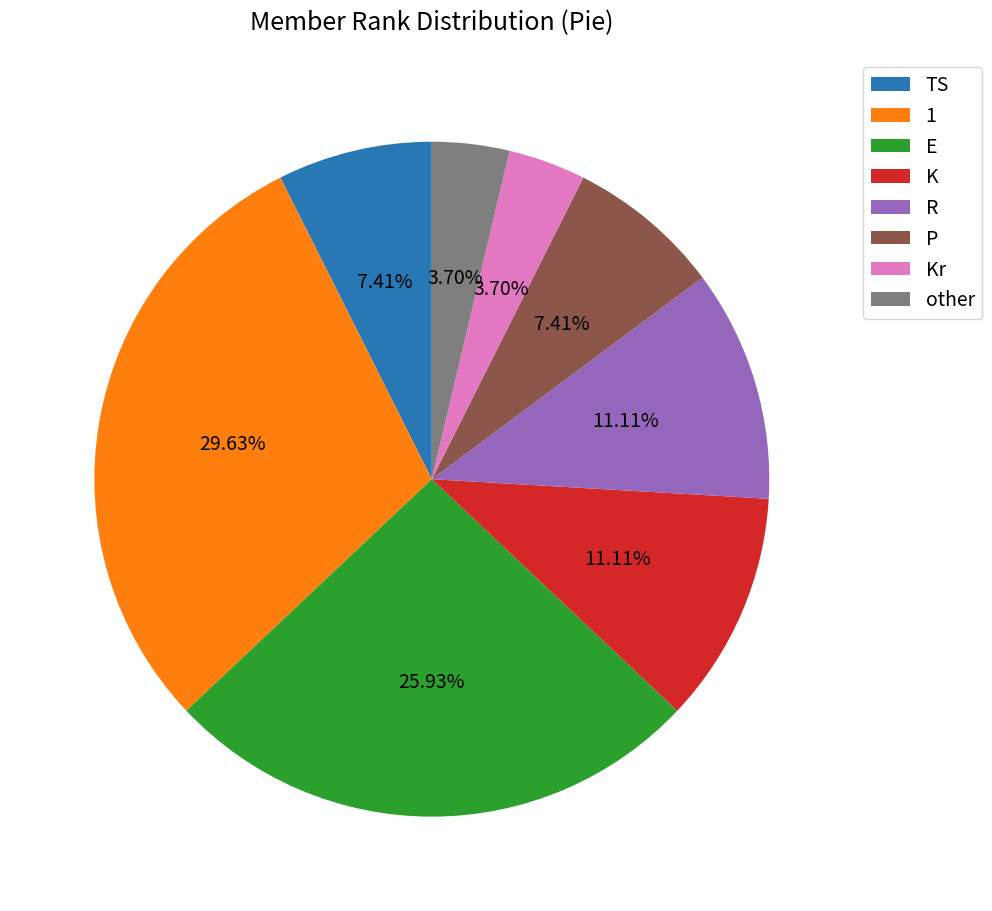

Is there any slice that represents more than half of the pie?

No